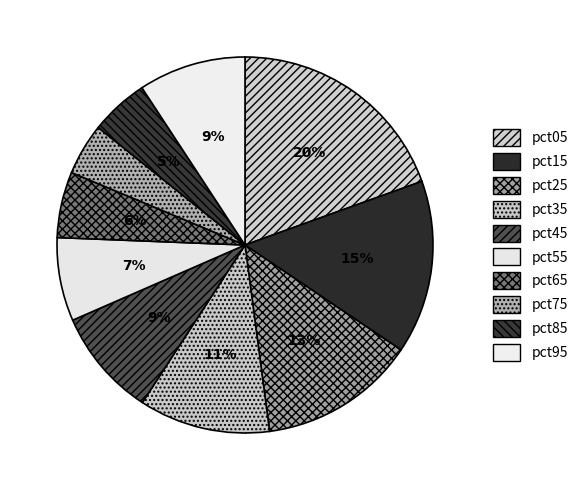

What is the largest slice in the pie chart?

pct05